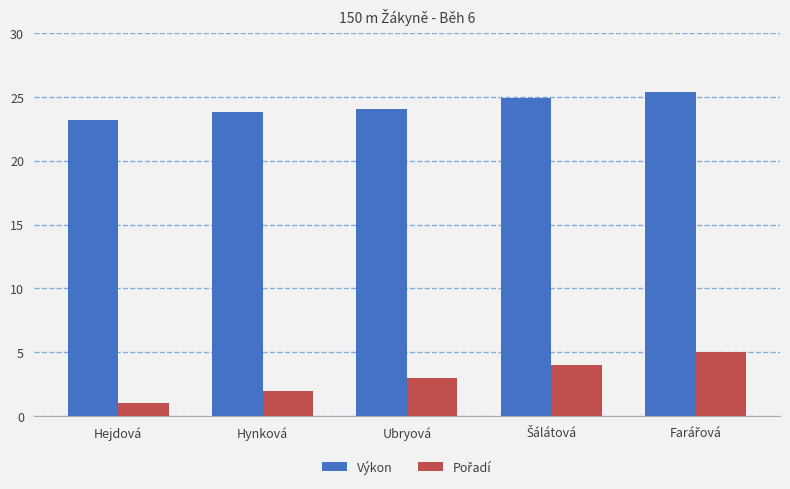

At which label does Výkon reach its minimum?

Hejdová